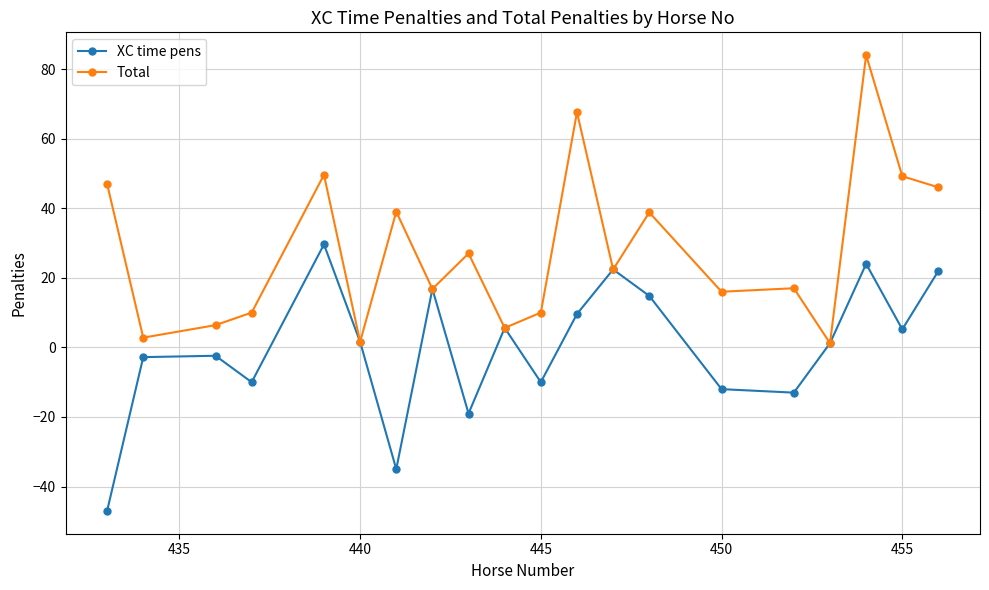

Does the chart display data point markers on the line(s)?

Yes